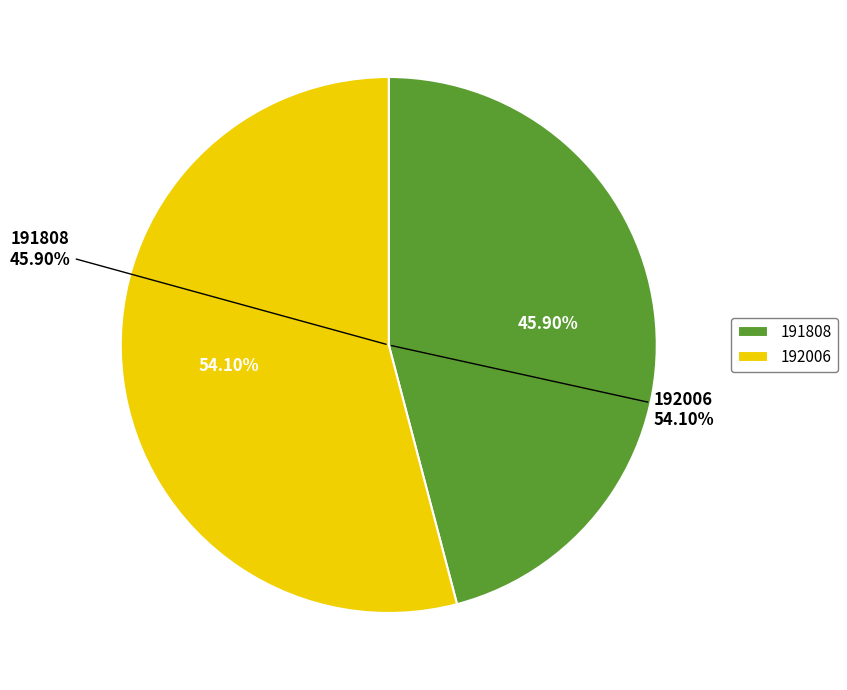

What is the ratio of the value at 192006 to the value at 191808?

1.2